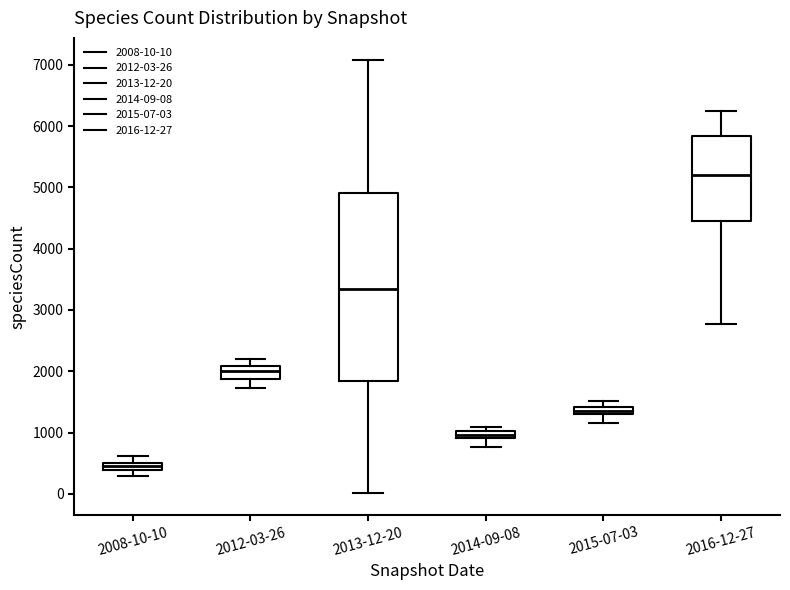

Which box's median line is the highest?

2016-12-27